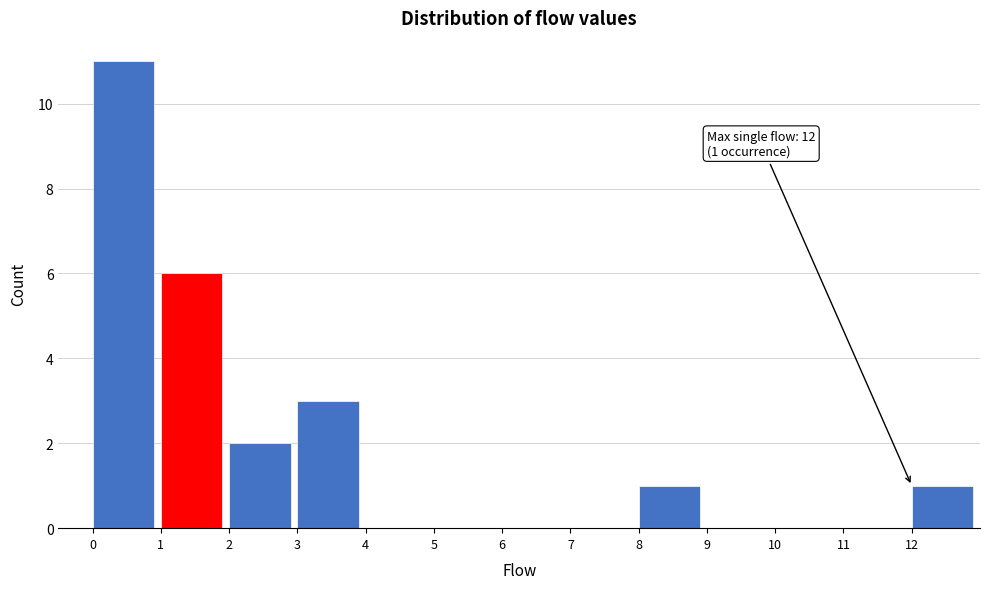

Over which range of the x-axis is the bar tallest?

0 to 1